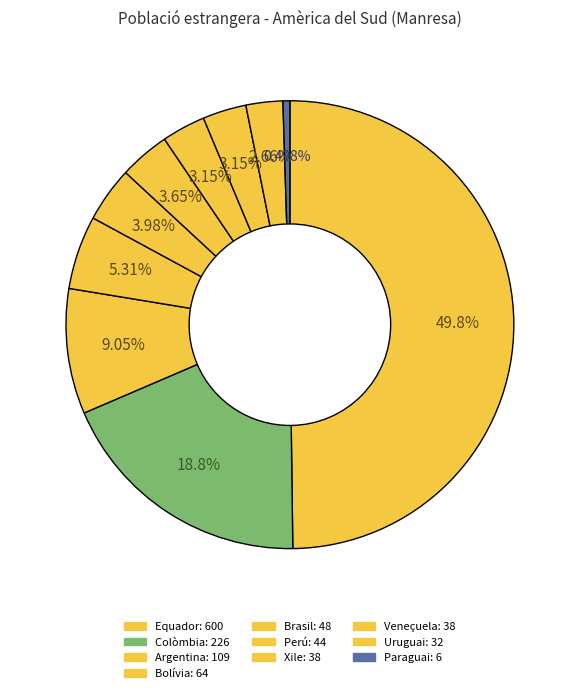

What is the ratio of the value at Xile to the value at Paraguai?

6.3